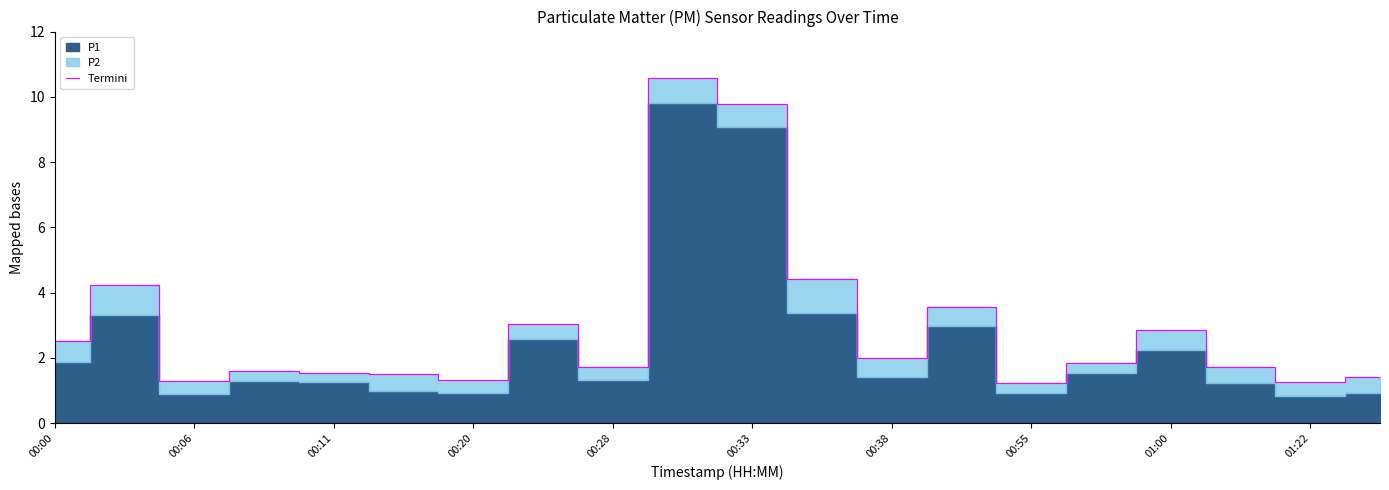

What is the label of the 18th point from the left?

17